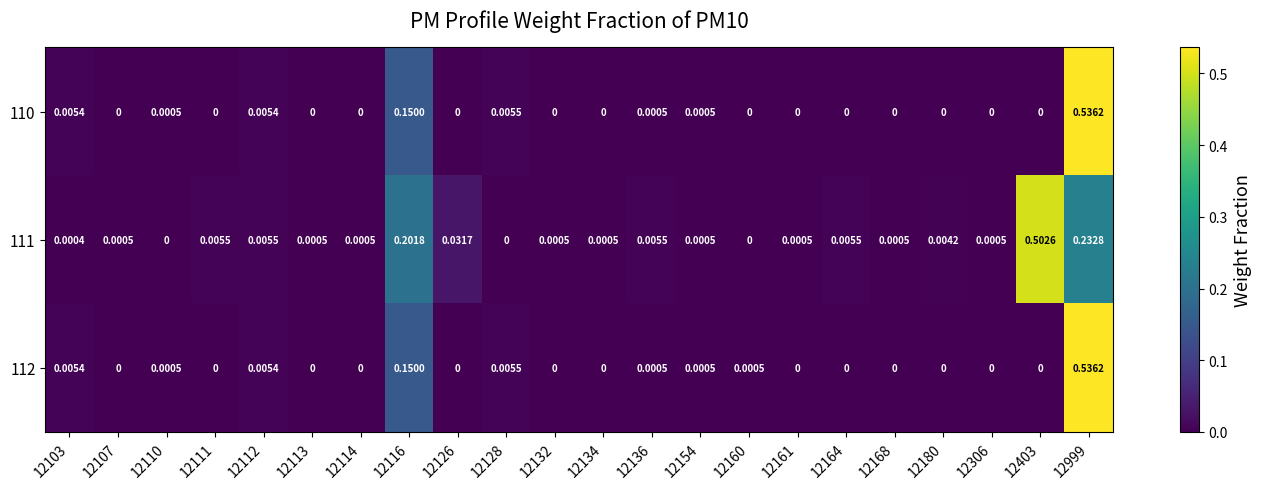

Is the value of 112 at 12161 greater than the value of 111 at 12999?

No